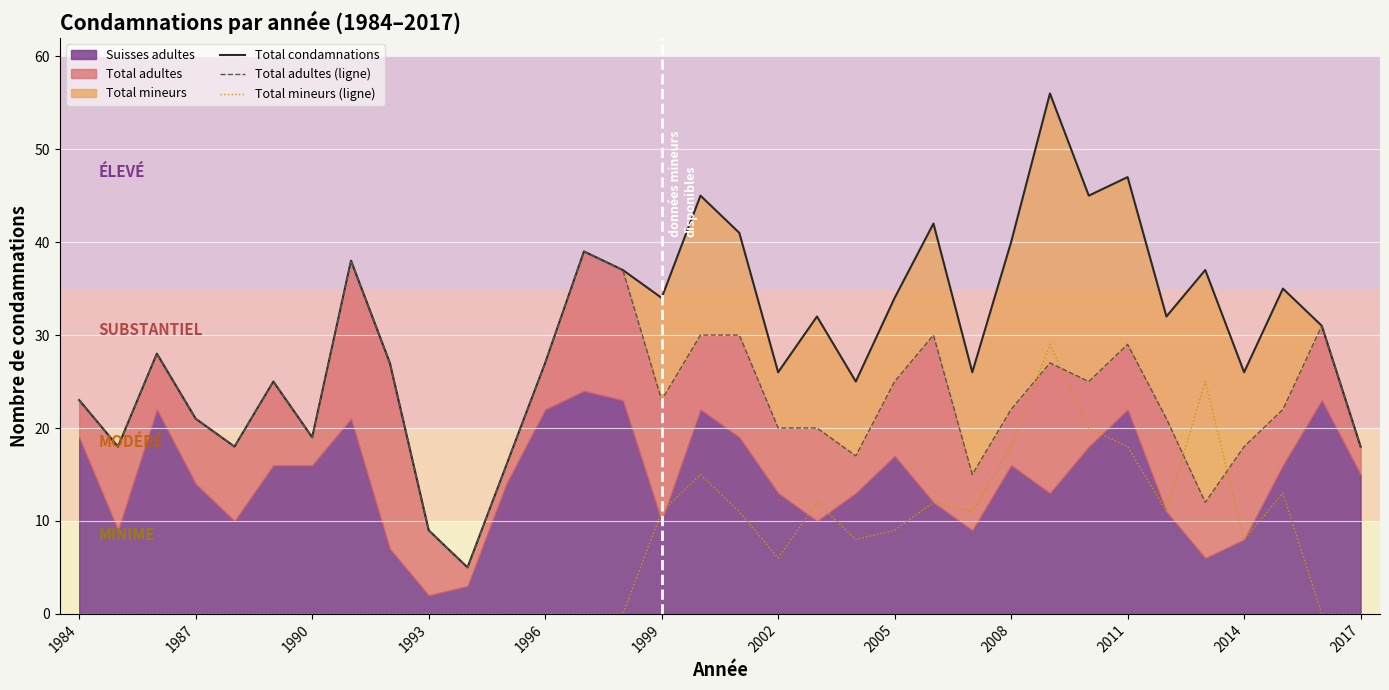

What is the maximum value for Total mineurs (ligne)?

29